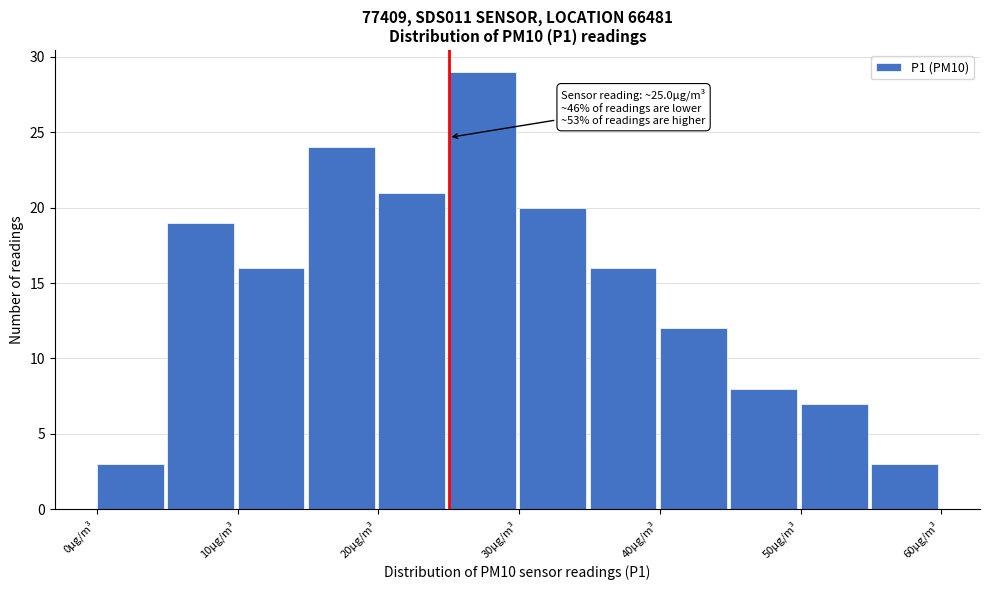

Over which range of the x-axis is the bar tallest?

25 to 30